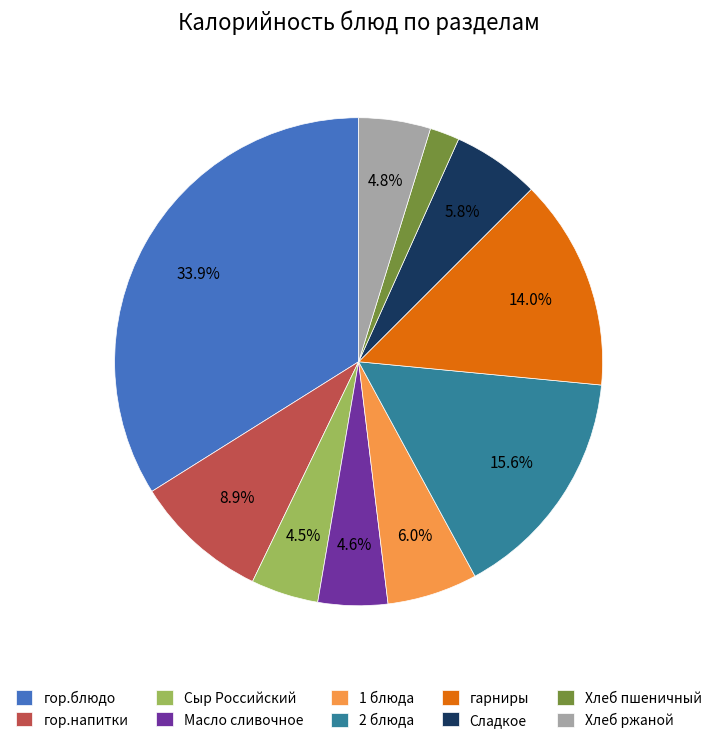

Between Хлеб ржаной and 2 блюда, which is larger?

2 блюда